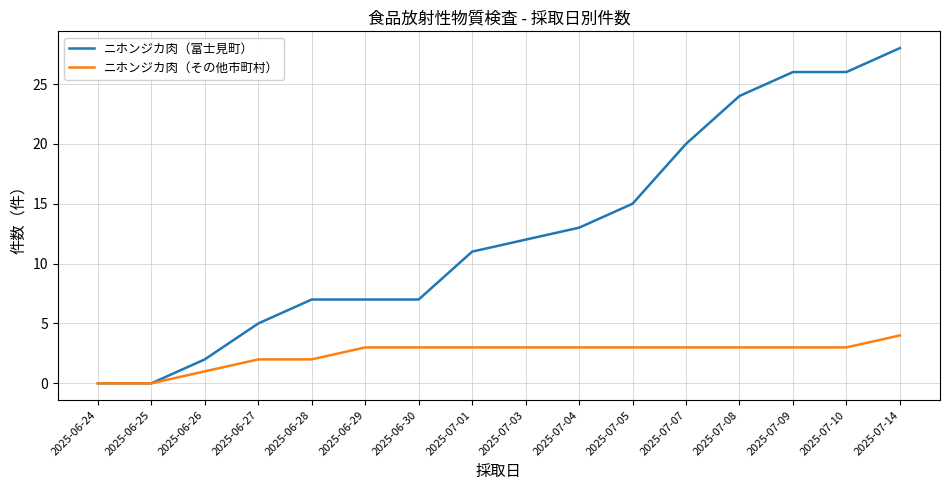

List the series in order of their overall mean, lowest first.

ニホンジカ肉（その他市町村）, ニホンジカ肉（富士見町）